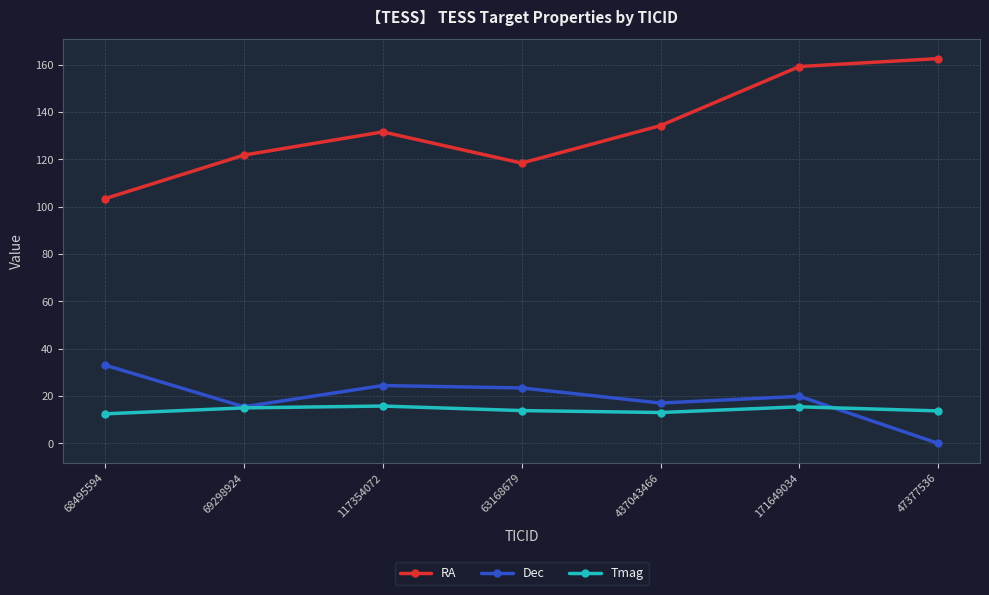

How many interior local peaks does the Dec series have?

2